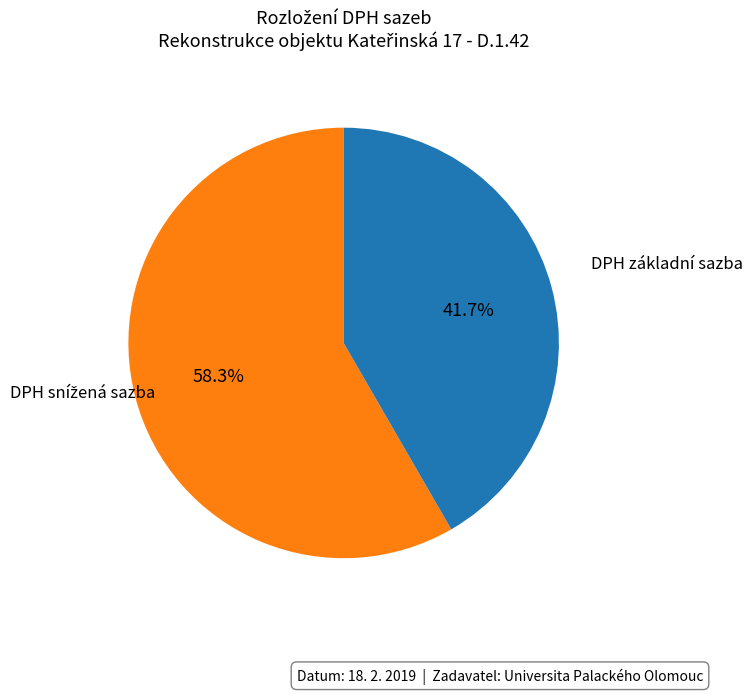

Is there a majority slice in this chart?

Yes